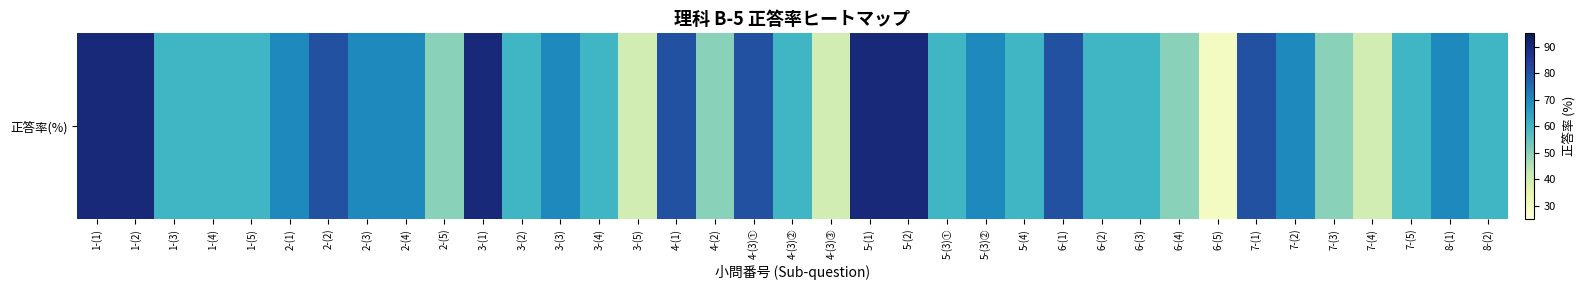

At which label does the data first exceed 60?

1-(1)